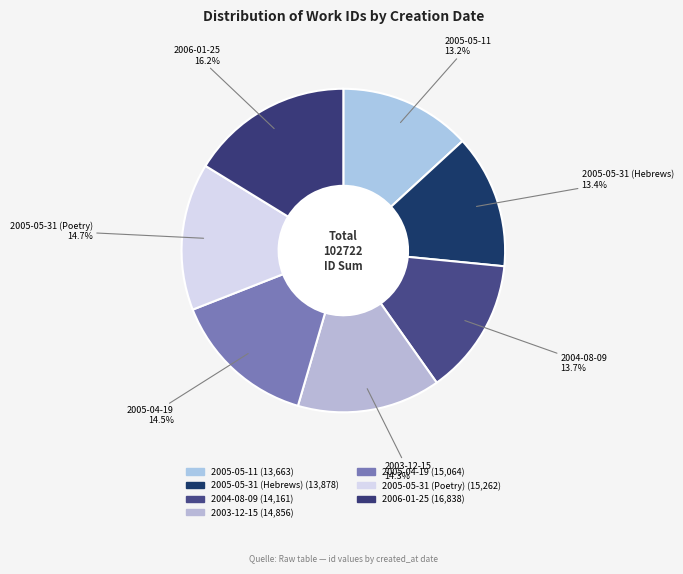

Is there any slice that represents more than half of the pie?

No